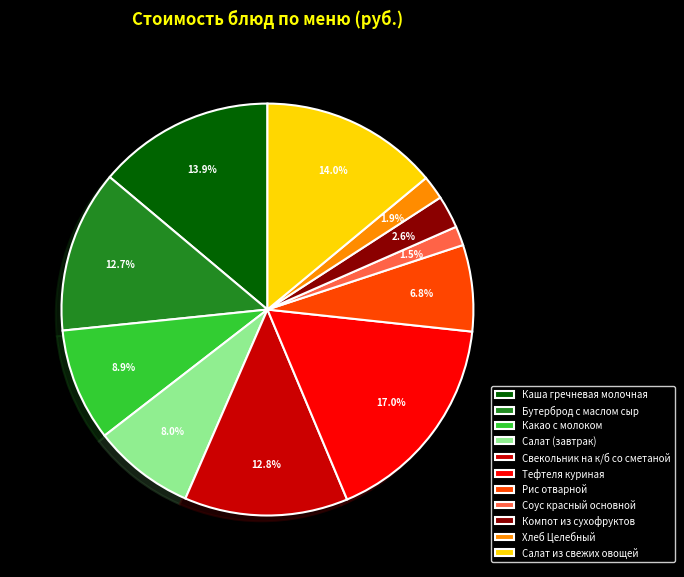

Is there a majority slice in this chart?

No